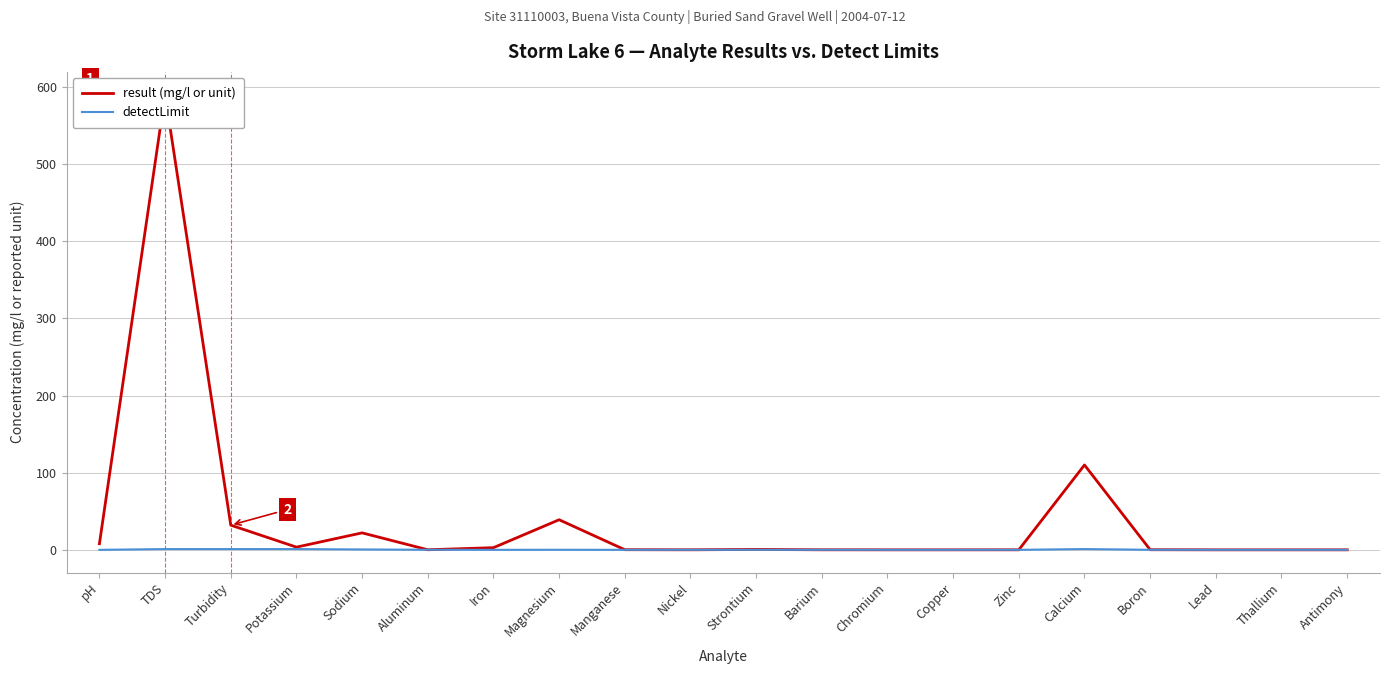

At which category does result (mg/l or unit) reach its first local peak?

TDS